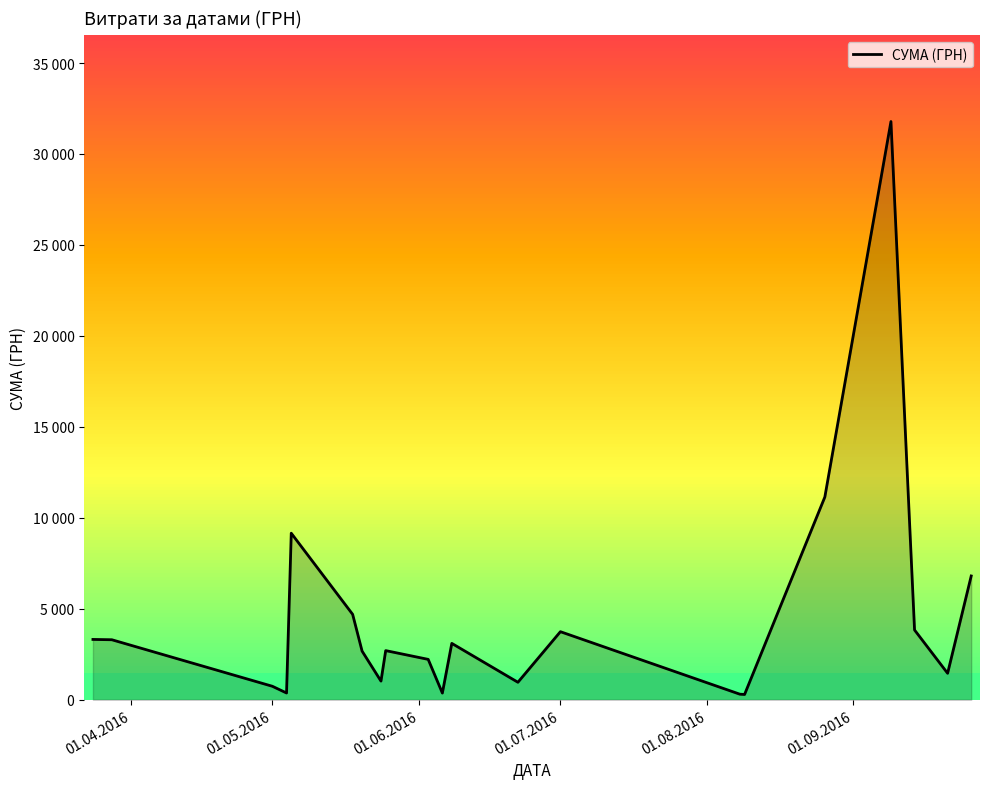

Count the number of values greater than 2699.

11